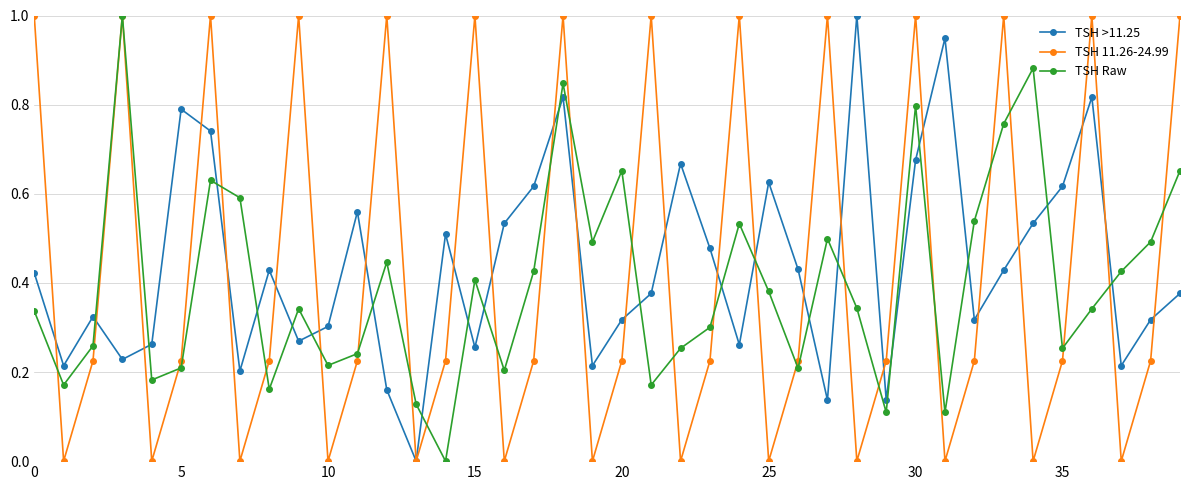

List the series in order of their overall mean, highest first.

TSH >11.25, TSH 11.26-24.99, TSH Raw